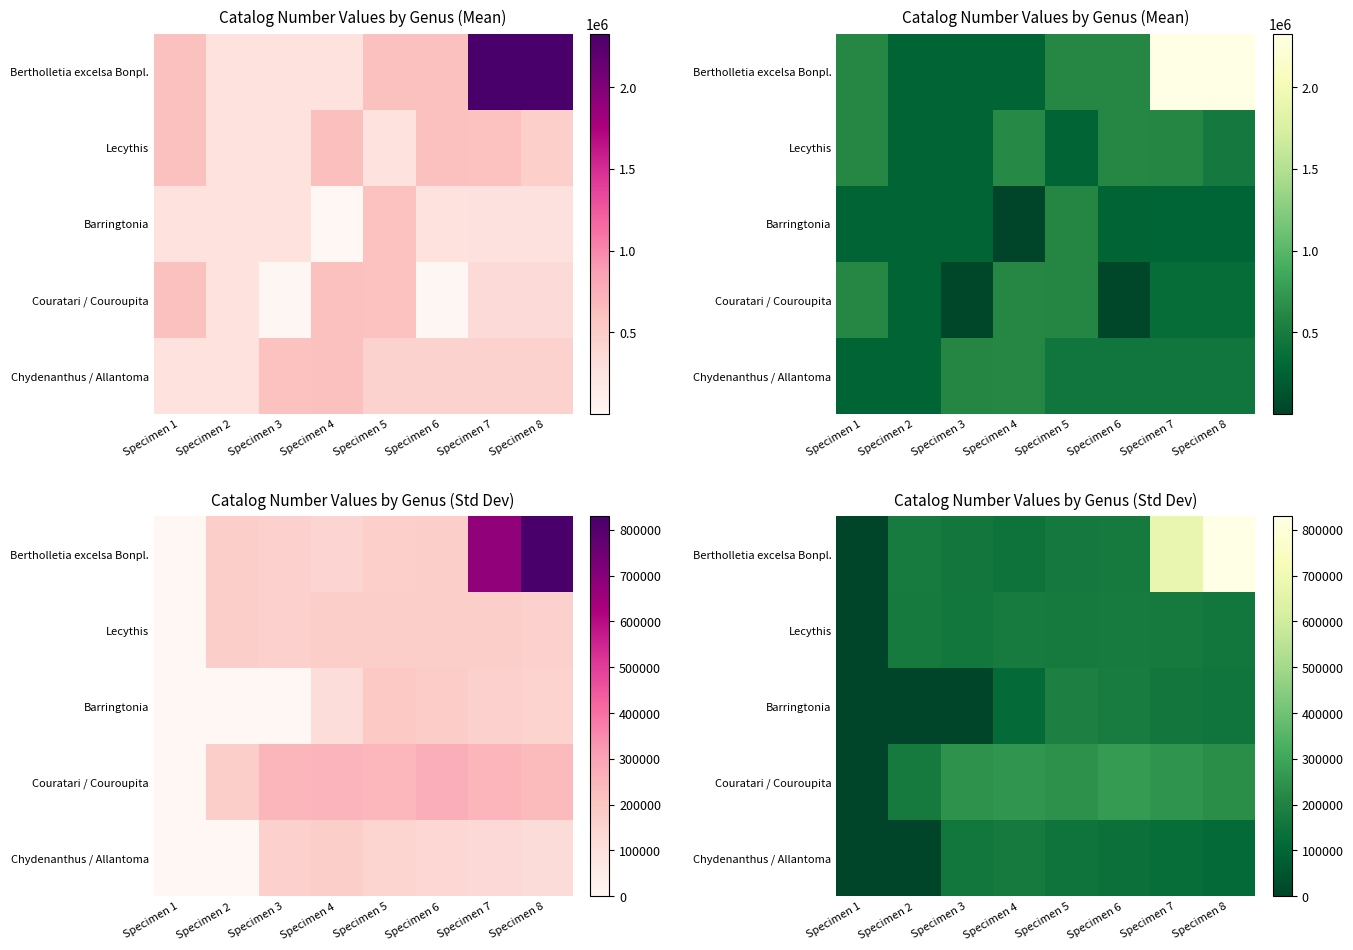

What is the sum of all Barringtonia values?

802850.7